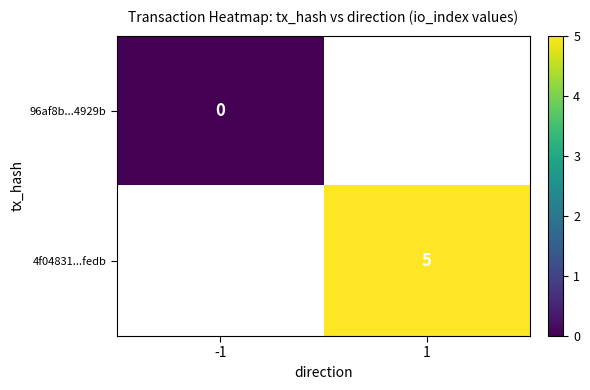

Is it true that 4f04831...fedb equals 2 at 1?

False